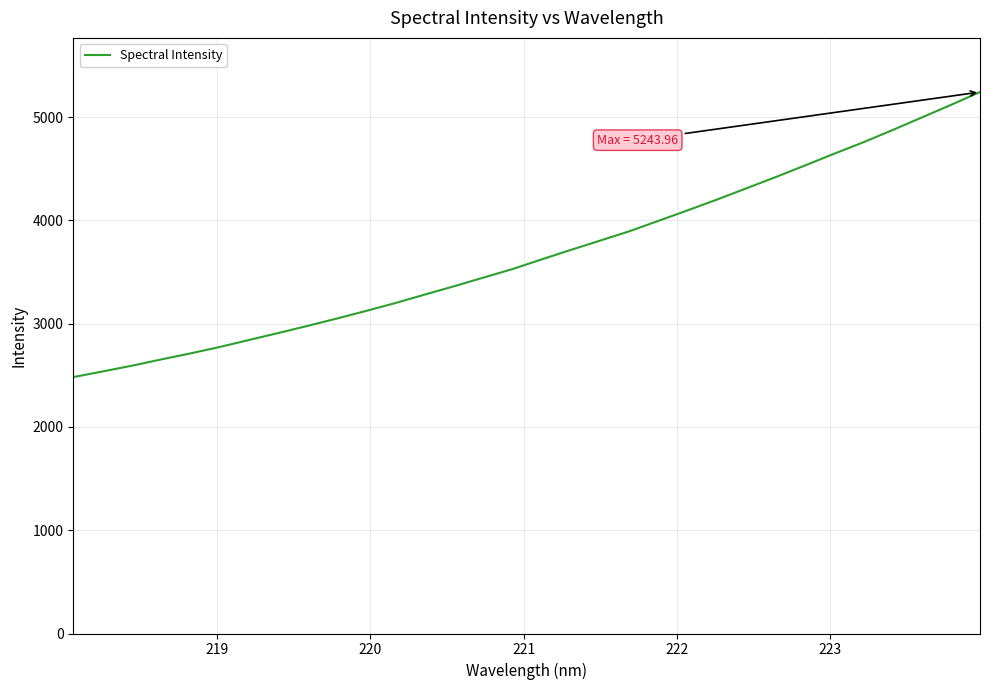

What is the difference between the maximum and minimum values?

2760.9